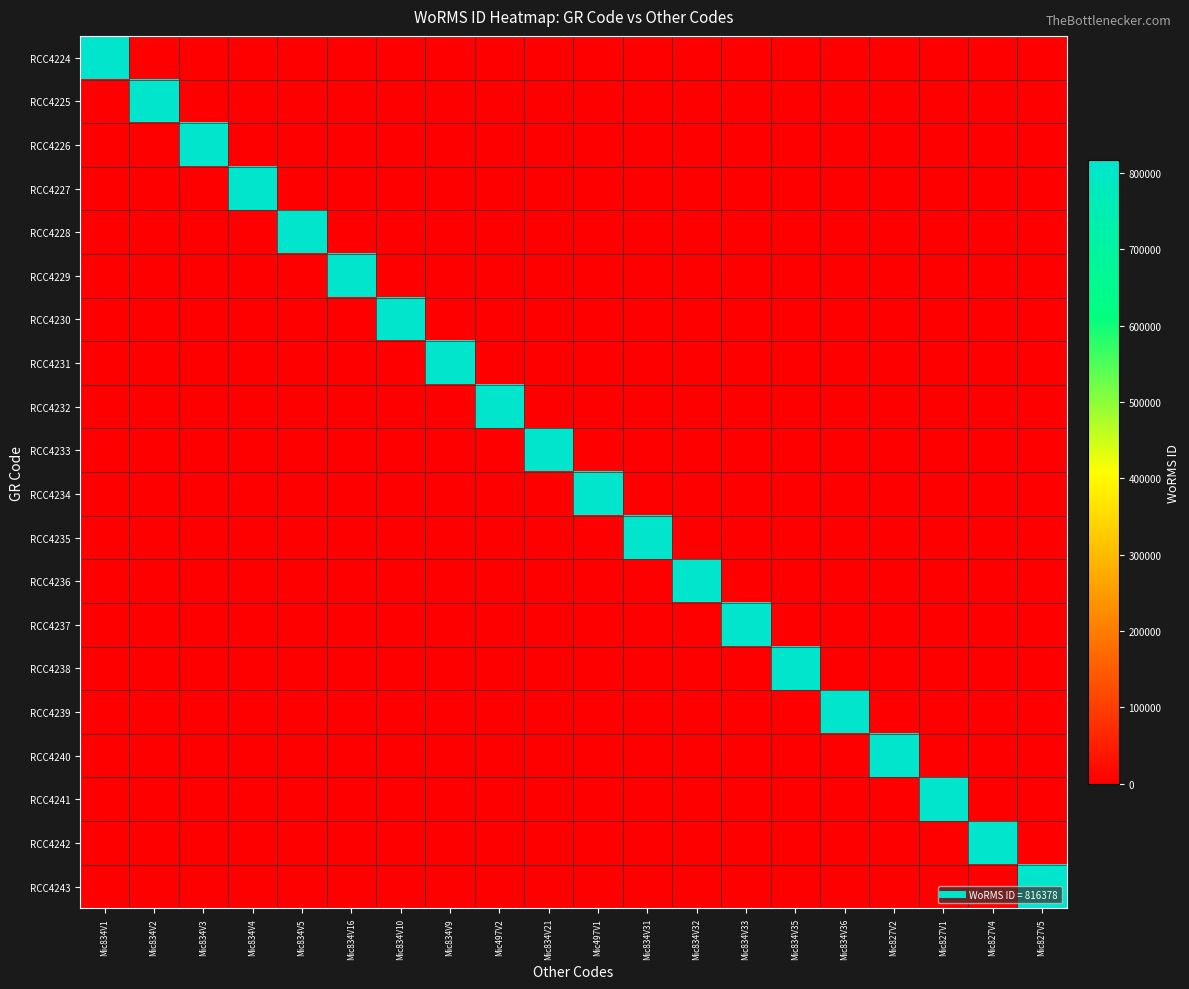

Which series has the widest spread of values?

RCC4224